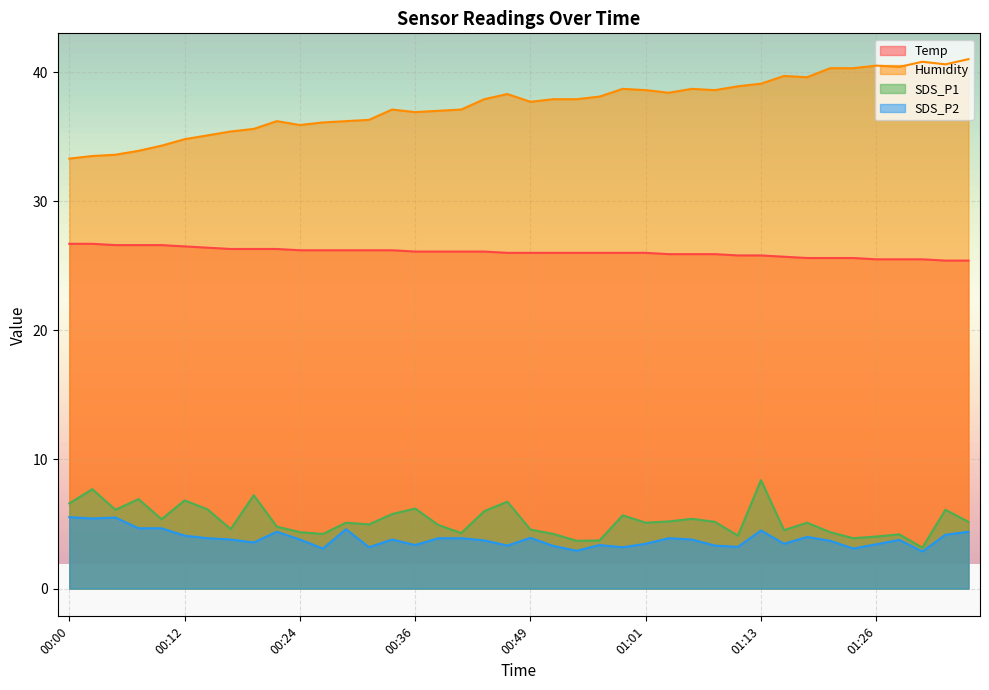

Rank the series at 00:17 from lowest to highest value.

SDS_P2, SDS_P1, Temp, Humidity